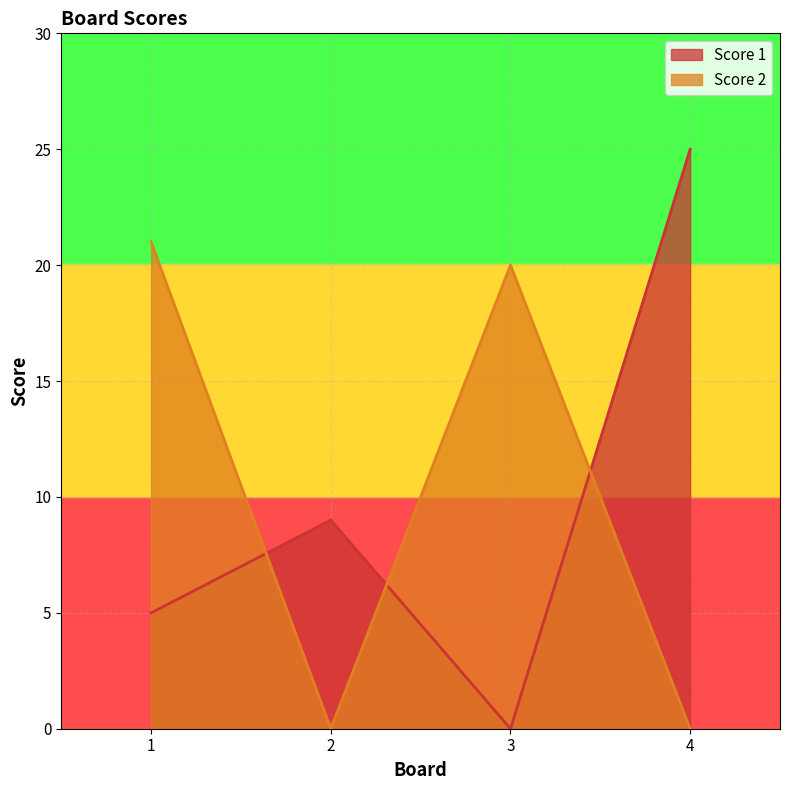

How many data points in Score 2 are above 20?

1